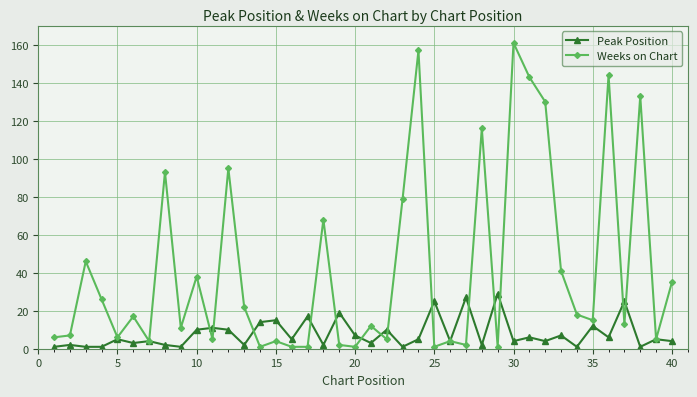

Does the chart have visible grid lines?

Yes